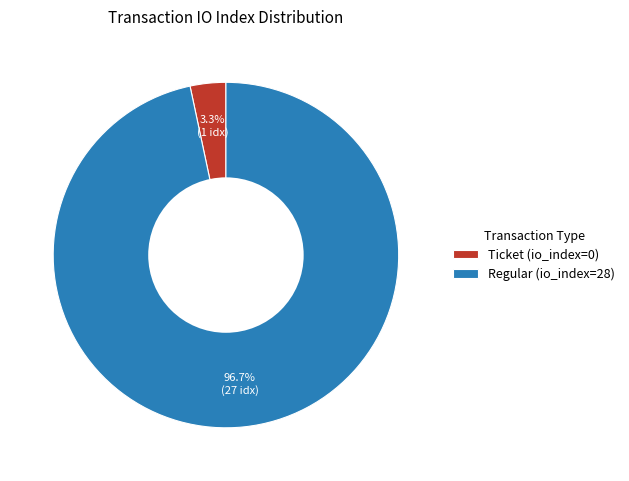

Count the number of slices in the pie.

2